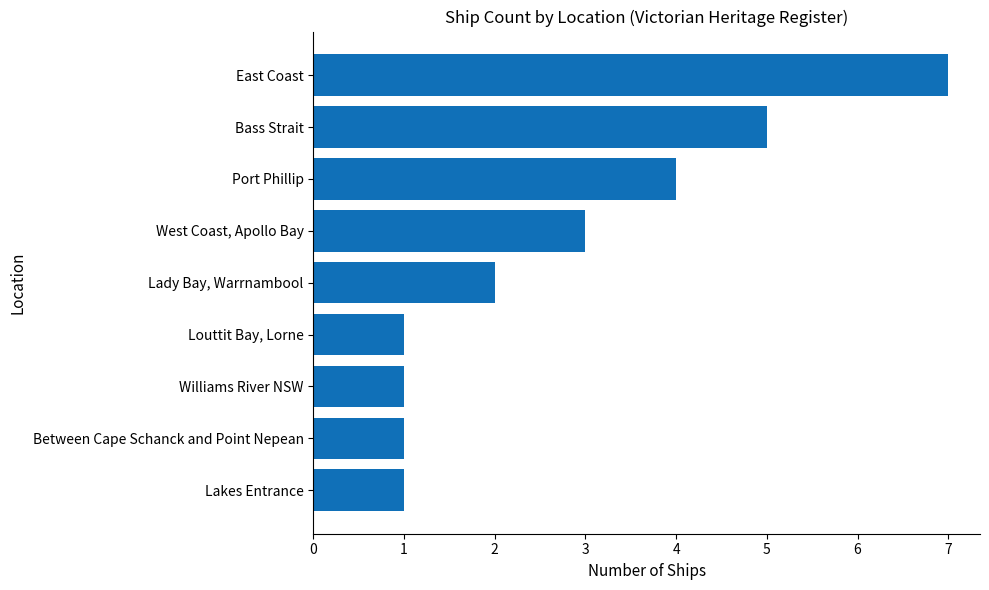

What is the ratio of the value at Bass Strait to the value at Lakes Entrance?

5.0